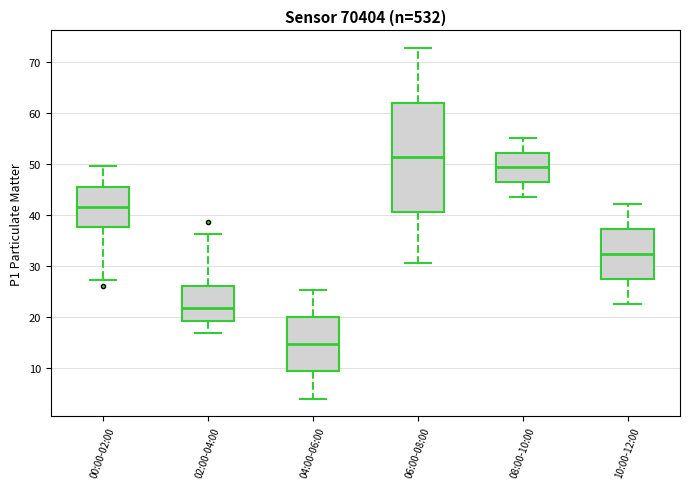

Reading left to right, read every box against the y-axis: the position of its median line, the range the box covers, and the ends of its whiskers. The values are not printed on the chart, so give them approximately, as read against the axis.

00:00-02:00: median 42, box 38 to 45, whiskers 27 to 50
02:00-04:00: median 22, box 19 to 26, whiskers 17 to 36
04:00-06:00: median 15, box 9 to 20, whiskers 4 to 25
06:00-08:00: median 51, box 41 to 62, whiskers 31 to 73
08:00-10:00: median 49, box 46 to 52, whiskers 43 to 55
10:00-12:00: median 32, box 27 to 37, whiskers 23 to 42